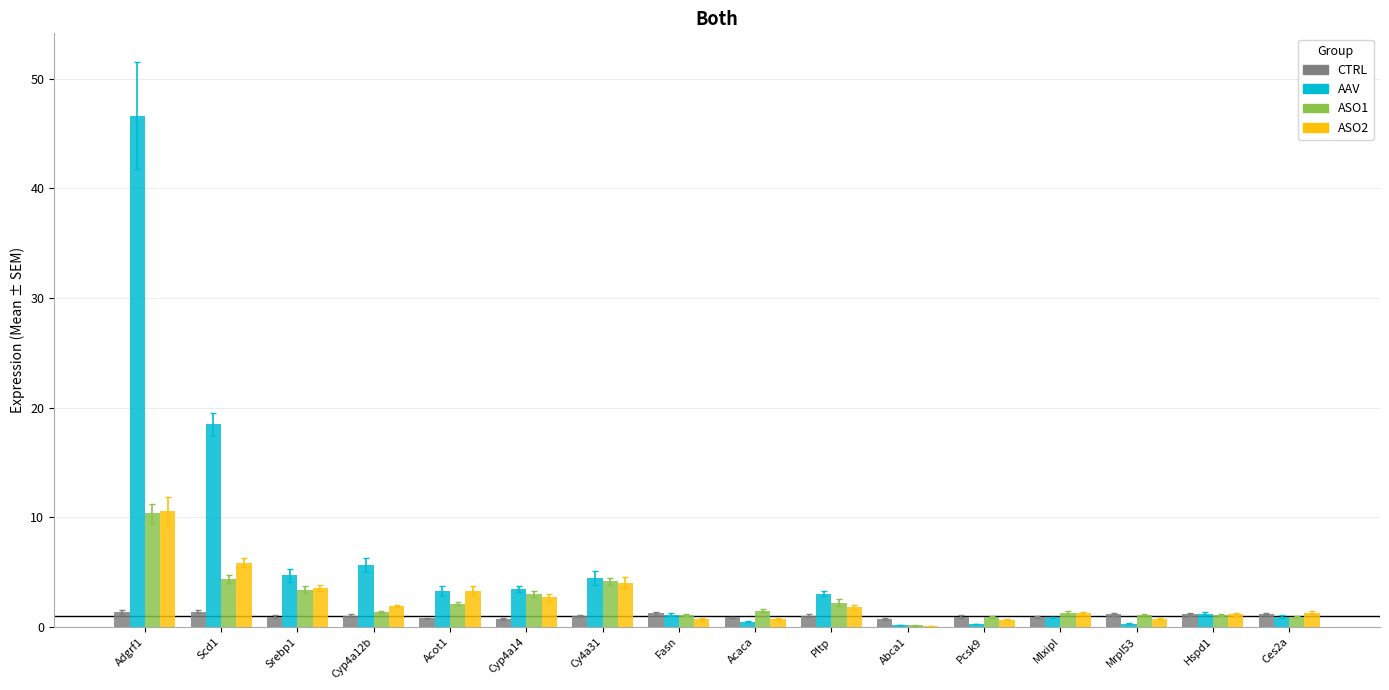

At which label does ASO1 first exceed 1?

Adgrf1